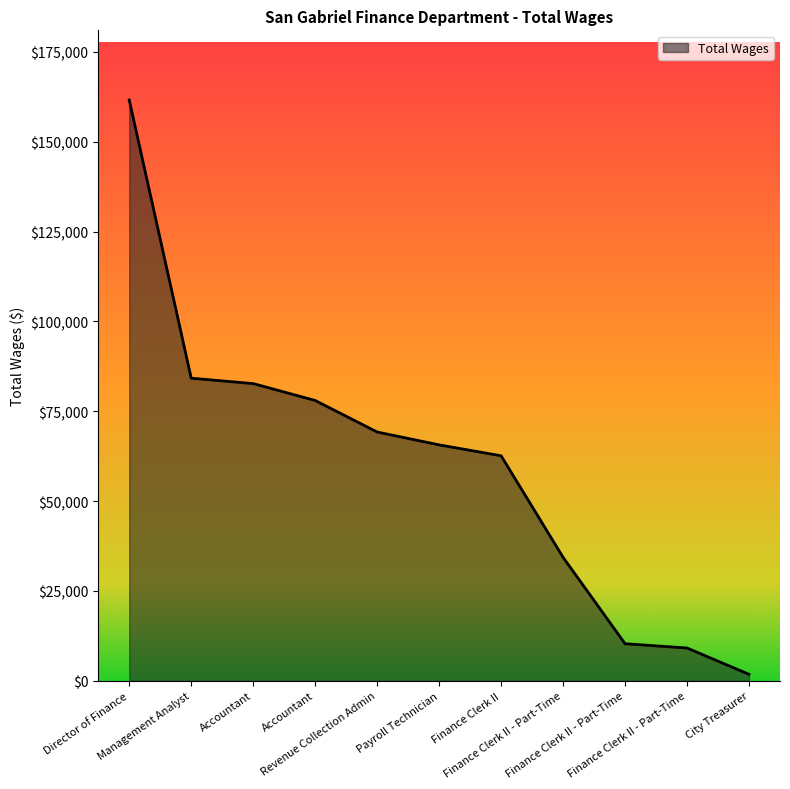

What is the maximum value shown in the chart?

161627